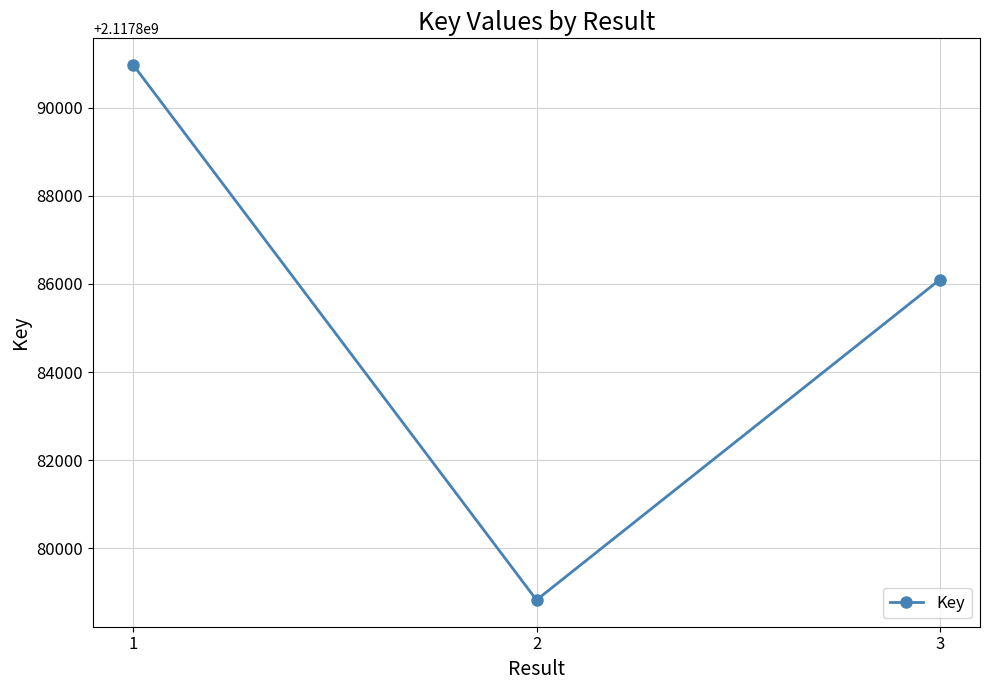

Between 2 and 1, which is larger?

1